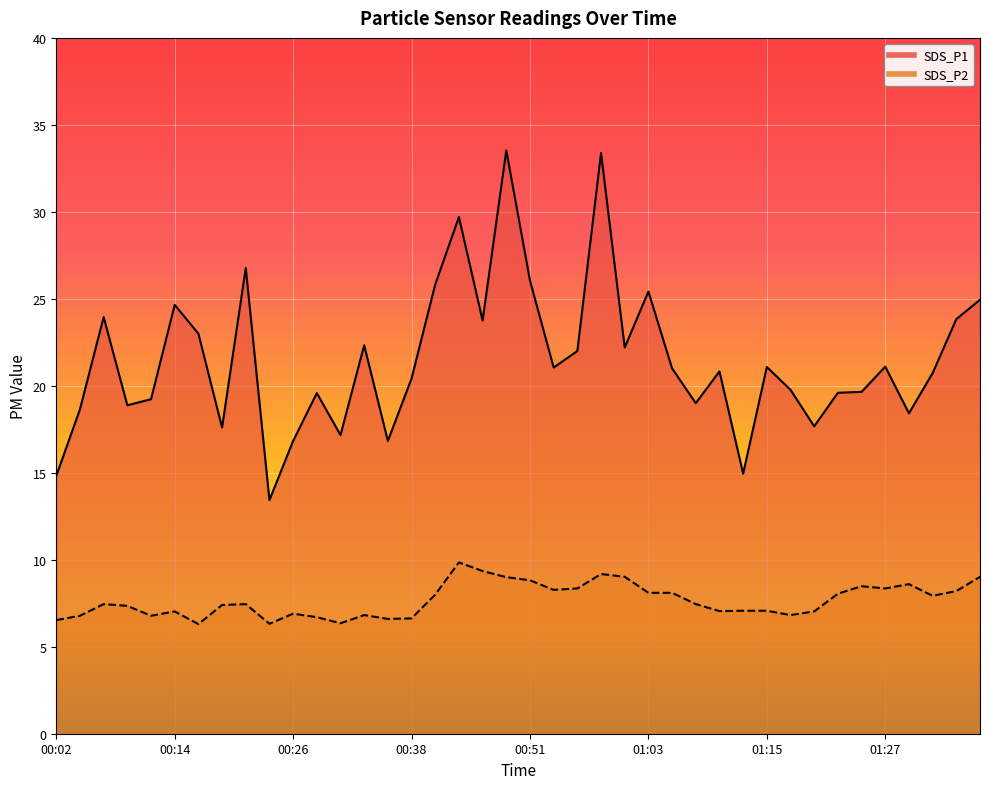

What is the spread (max minus min) of values at 00:41?

17.8